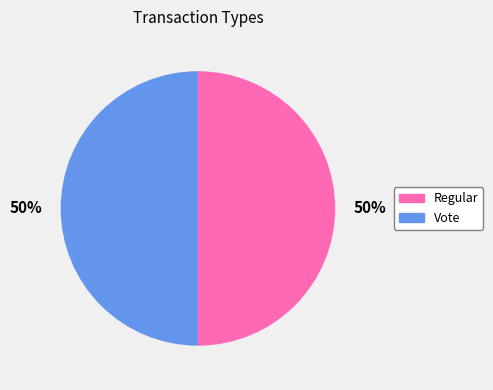

To the nearest percent, what is the combined percentage of Regular and Vote?

100%